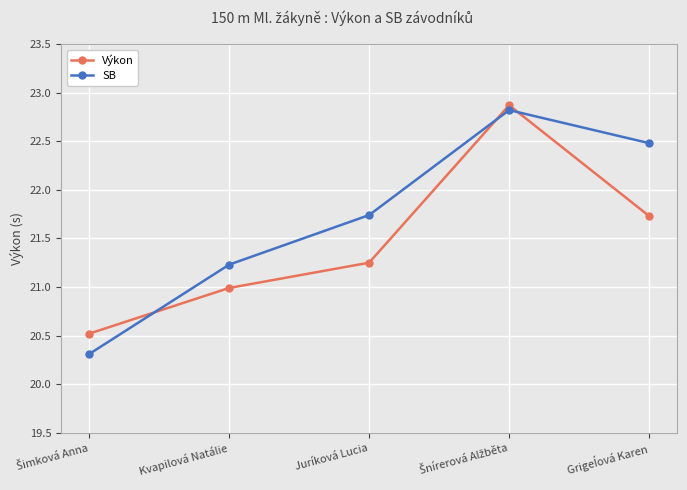

What is the maximum value for SB?

22.8